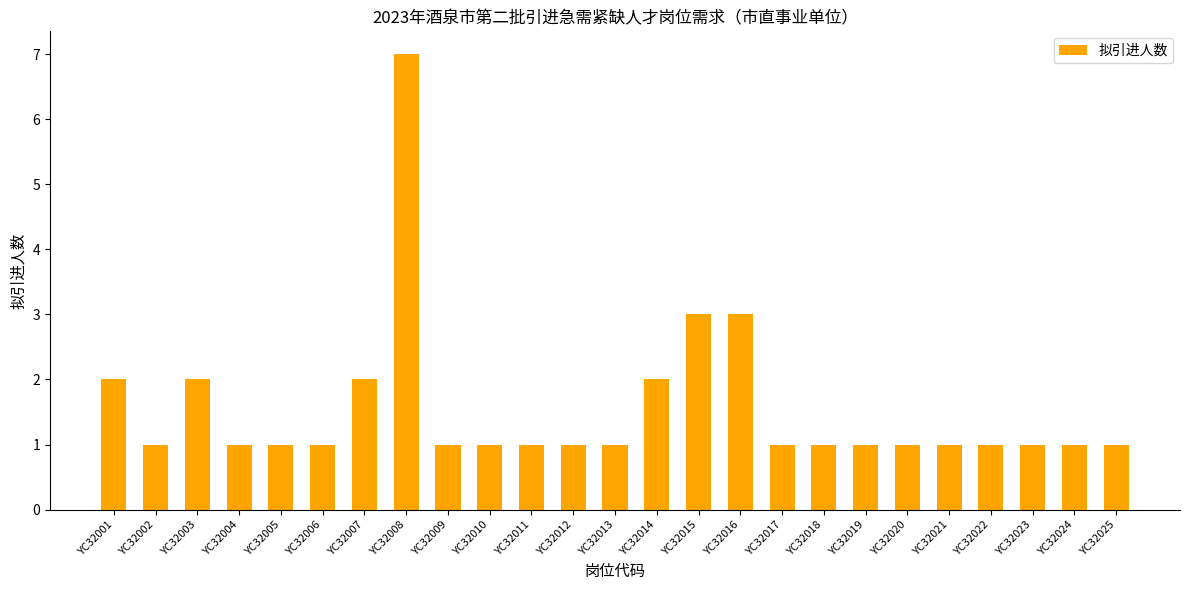

How many values are between 1 and 2?

22